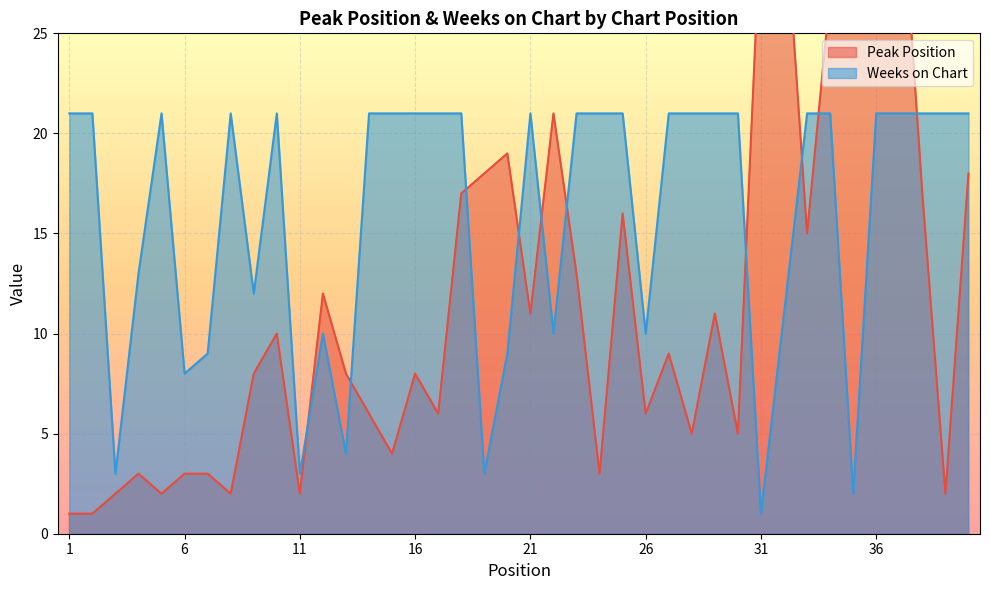

In Weeks on Chart, how many points are higher than both neighbors (excluding endpoints)?

5